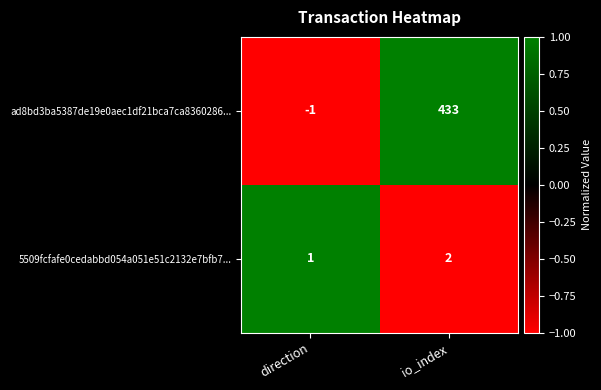

At which category is the sum across all series the highest?

io_index